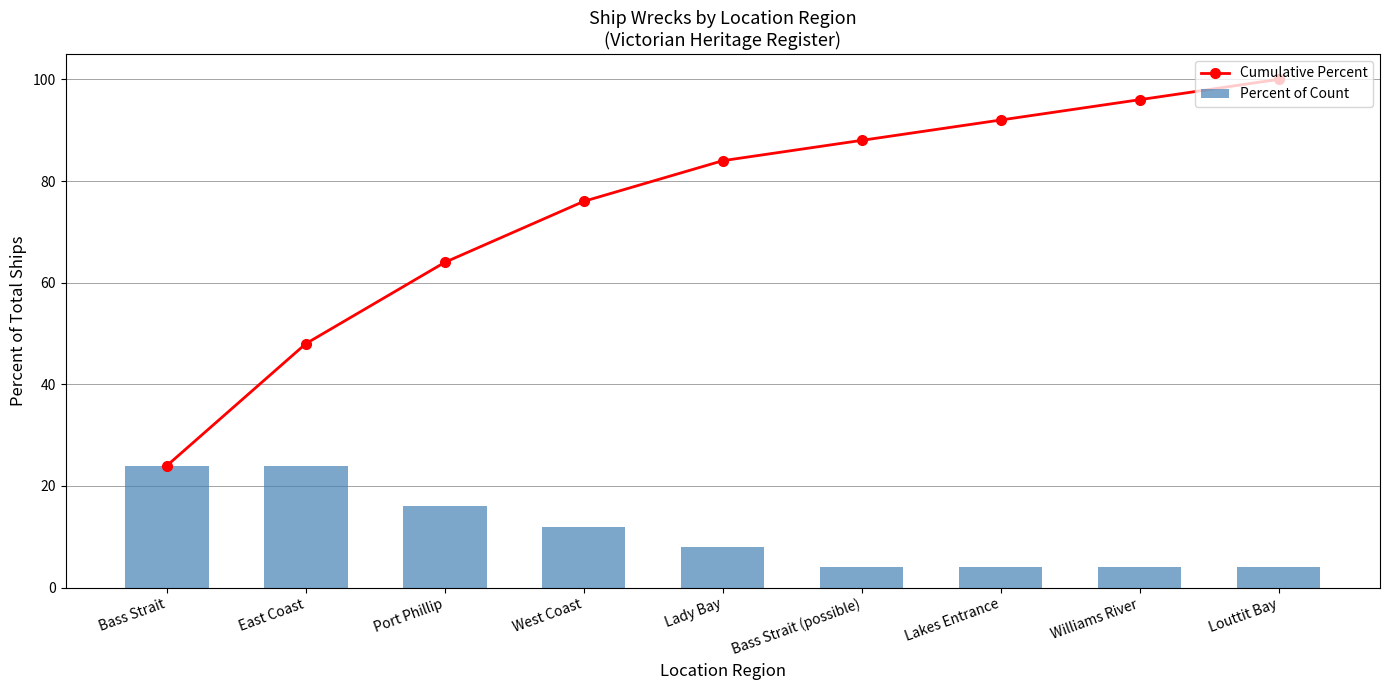

What is the spread (max minus min) of values at Bass Strait (possible)?

84